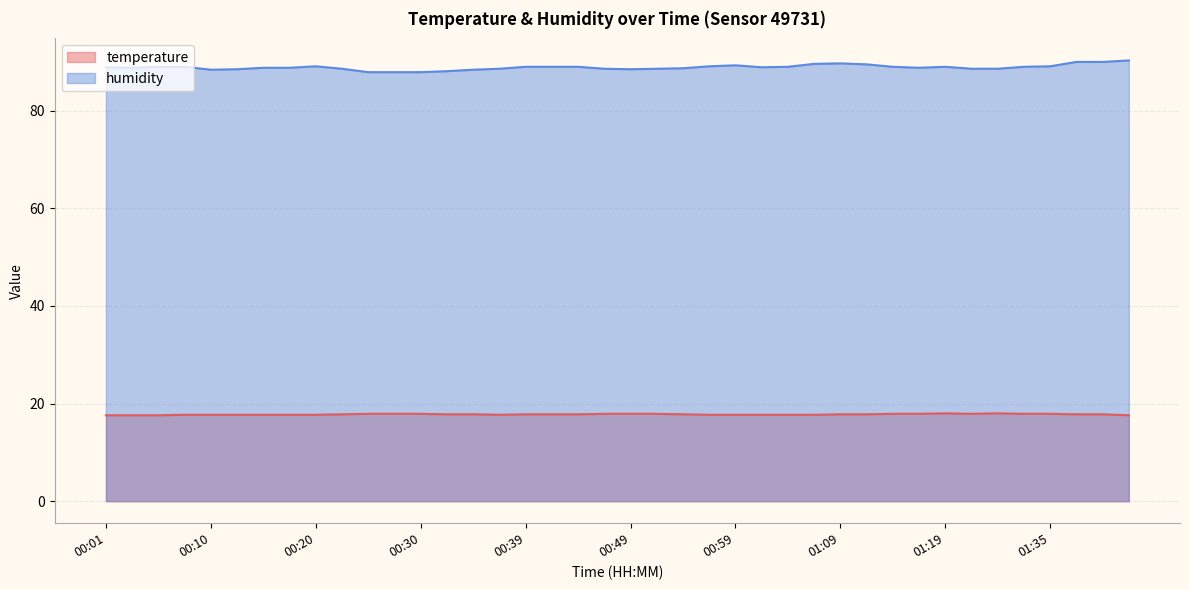

Reading left to right, list all the values displayed in this chart.

temperature: 17.6	17.6	17.6	17.7	17.7	17.7	17.7	17.7	17.7	17.8	17.9	17.9	17.9	17.8	17.8	17.7	17.8	17.8	17.8	17.9	17.9	17.9	17.8	17.7	17.7	17.7	17.7	17.7	17.8	17.8	17.9	17.9	18.0	17.9	18.0	17.9	17.9	17.8	17.8	17.6
humidity: 88.9	88.8	89.0	89.0	88.4	88.5	88.8	88.8	89.1	88.6	87.9	87.9	87.9	88.1	88.4	88.6	89.0	89.0	89.0	88.6	88.5	88.6	88.7	89.1	89.3	88.9	89.0	89.6	89.7	89.5	89.0	88.8	89.0	88.6	88.6	89.0	89.1	90.0	90.0	90.3